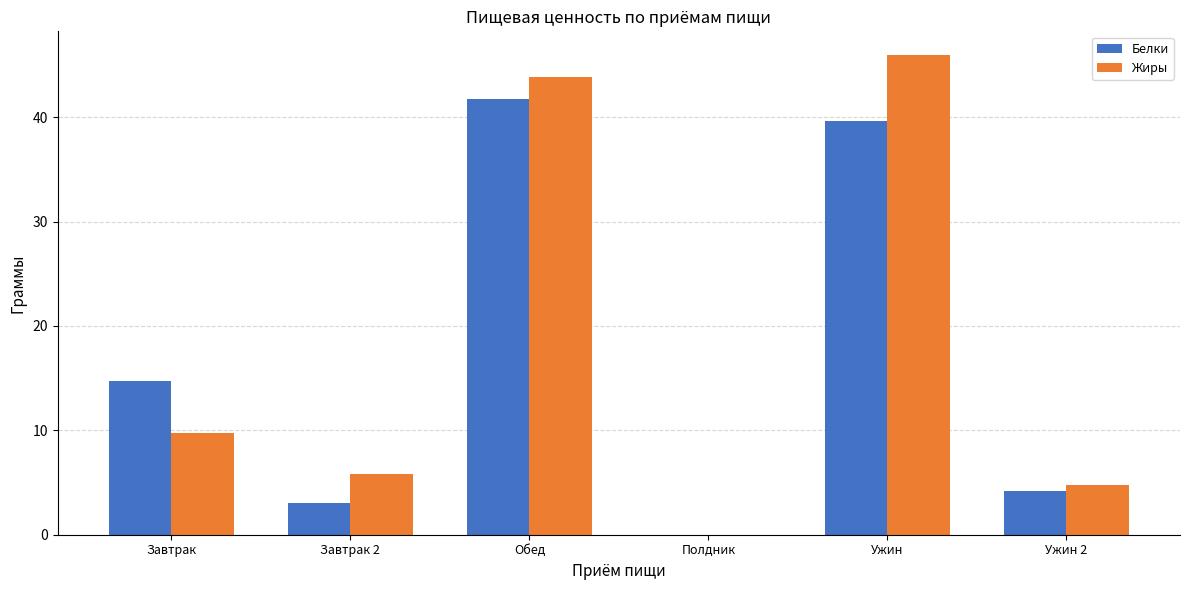

How many values in Жиры are above zero?

5